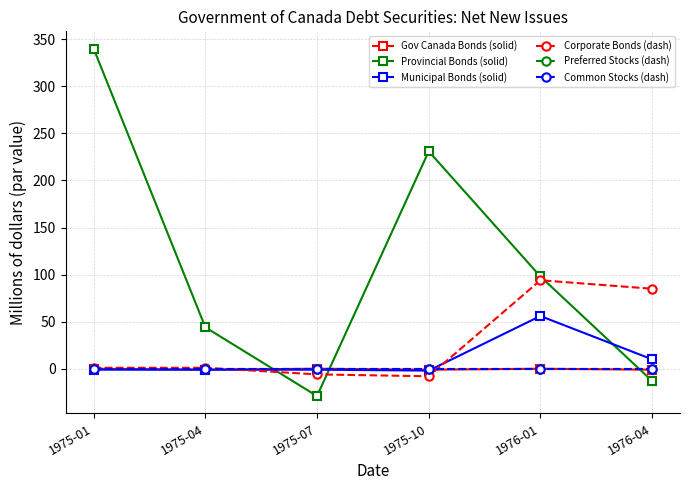

Does the chart have visible grid lines?

Yes